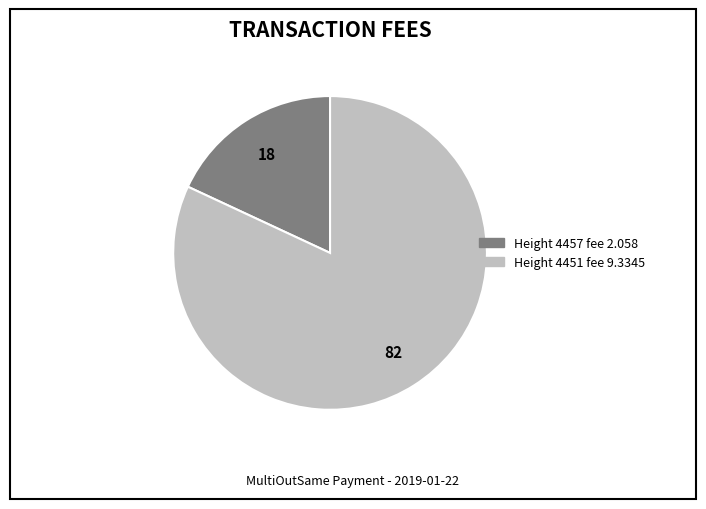

Is there a majority slice in this chart?

Yes